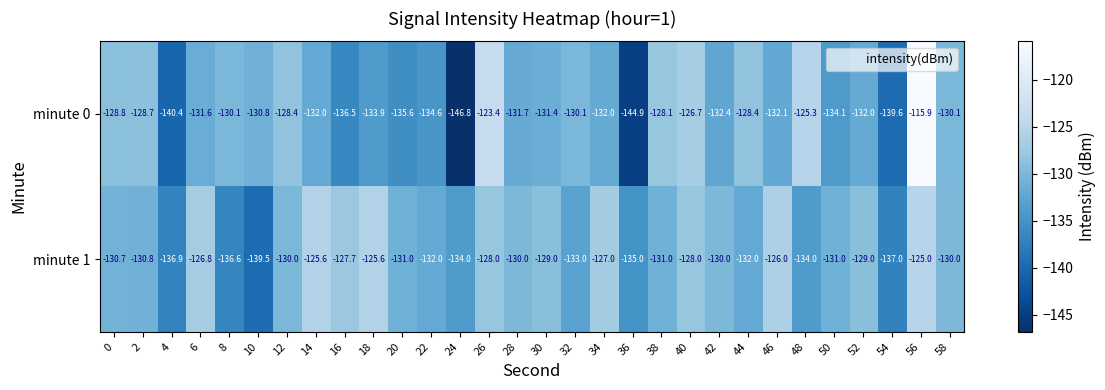

True or false: minute 1 has a value of -130.8 at 2.

True